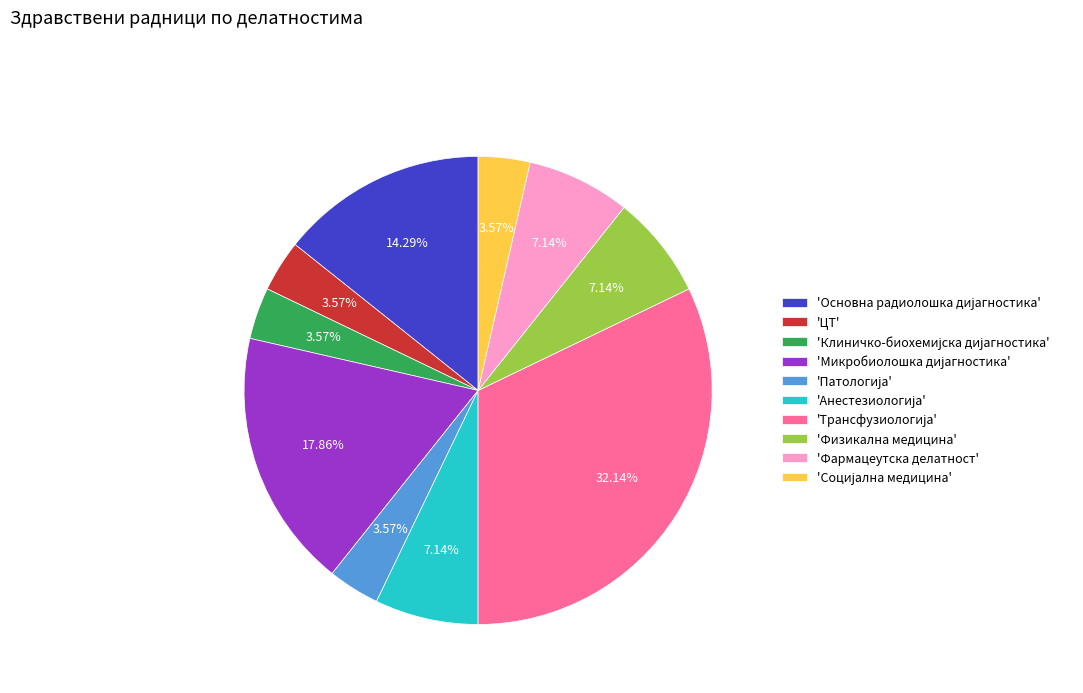

Is 'ЦТ' the majority of the pie?

No